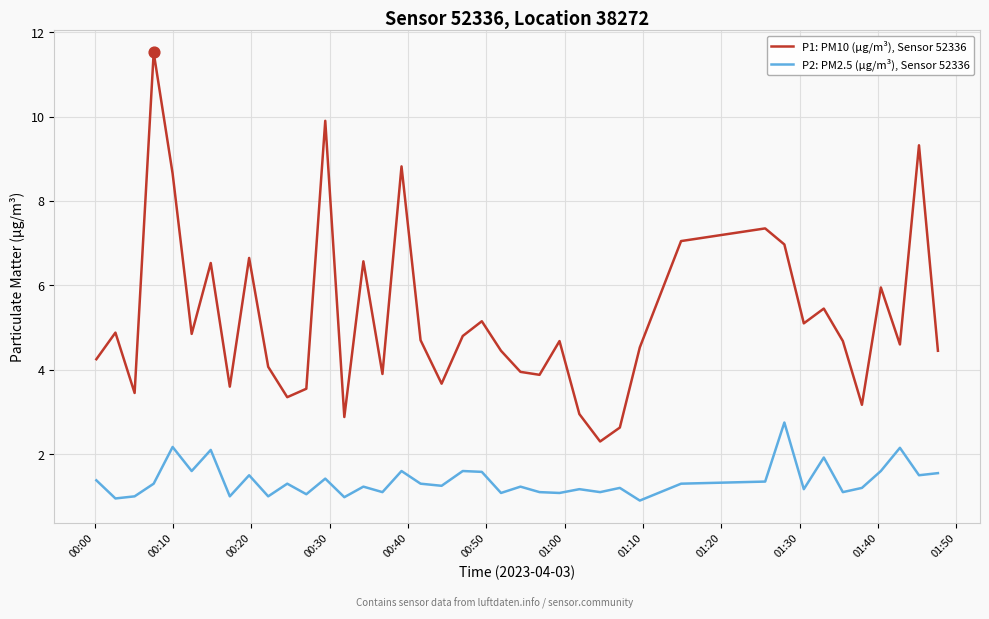

What are all the series names shown in the legend?

P1: PM10 (µg/m³), Sensor 52336, P2: PM2.5 (µg/m³), Sensor 52336